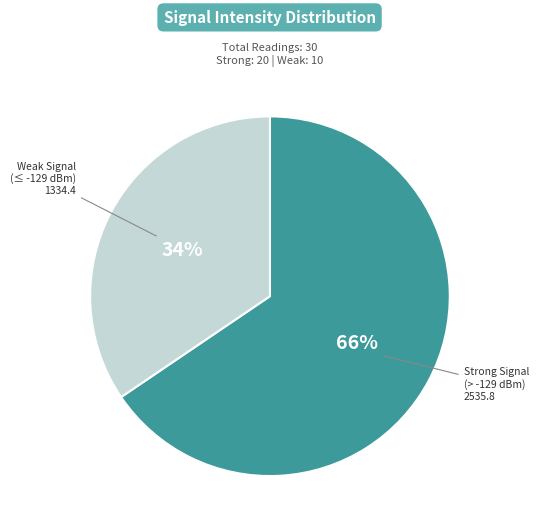

Does any single category account for the majority?

Yes